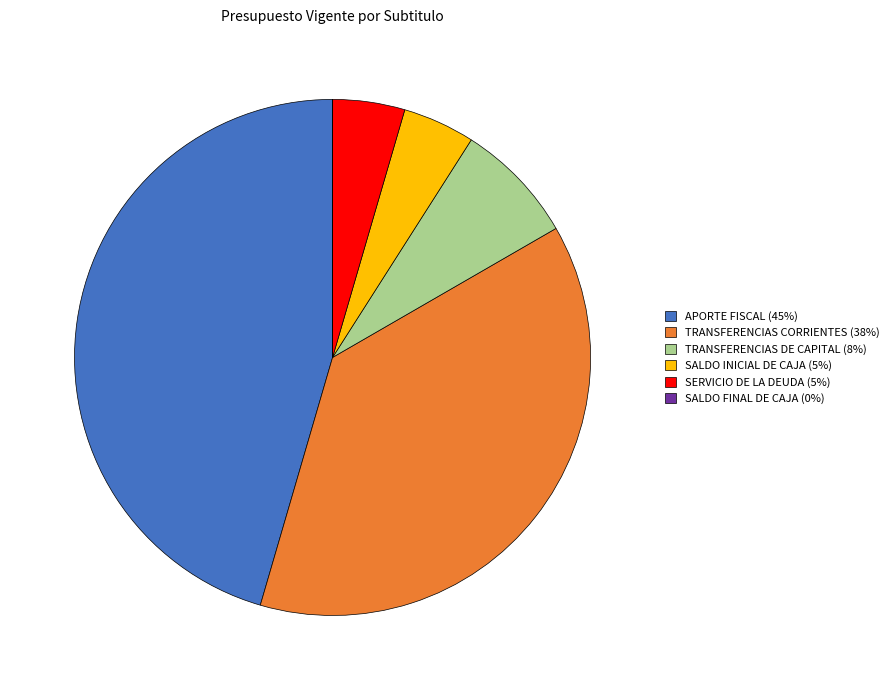

Which slice is the largest?

APORTE FISCAL